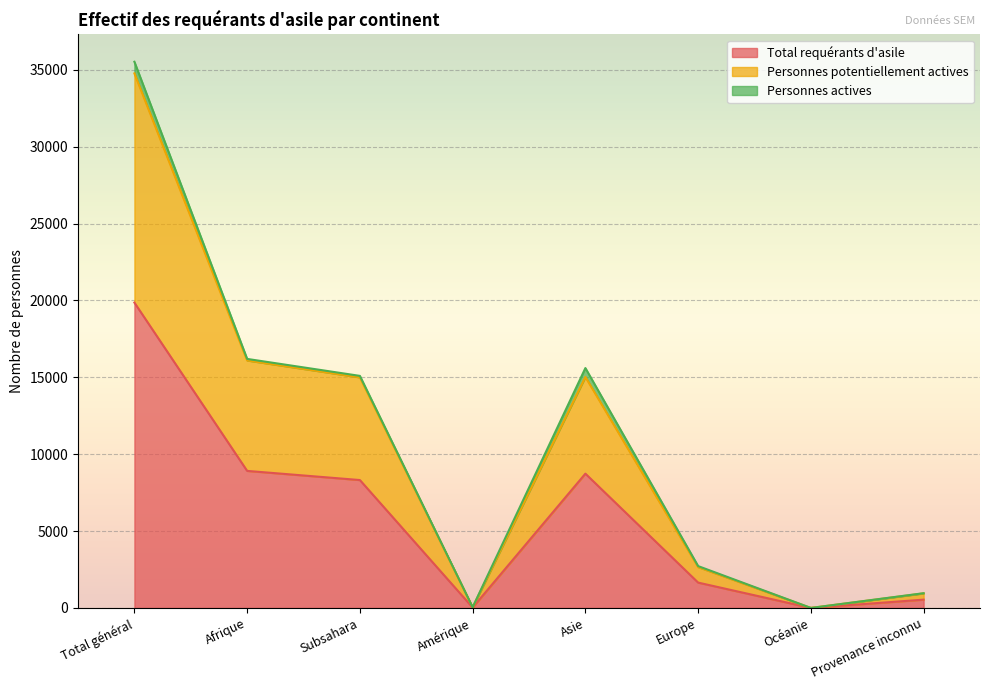

True or false: Personnes potentiellement actives and Total requérants d'asile intersect in this chart.

False